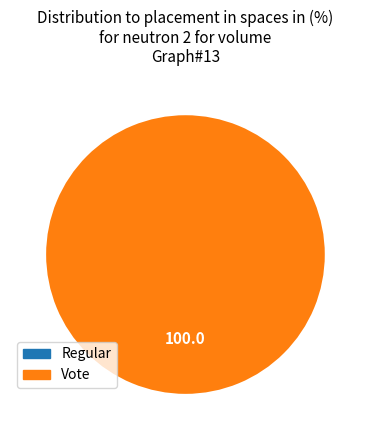

To the nearest percent, what is the average slice percentage?

50%